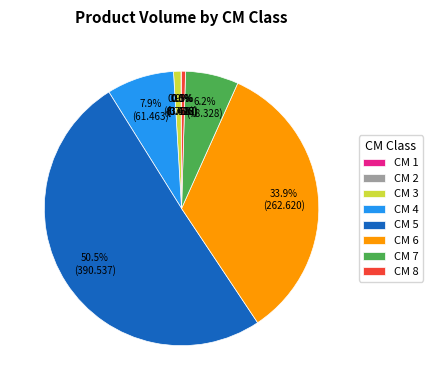

Is the sum of CM 7 and CM 4 greater than half?

No